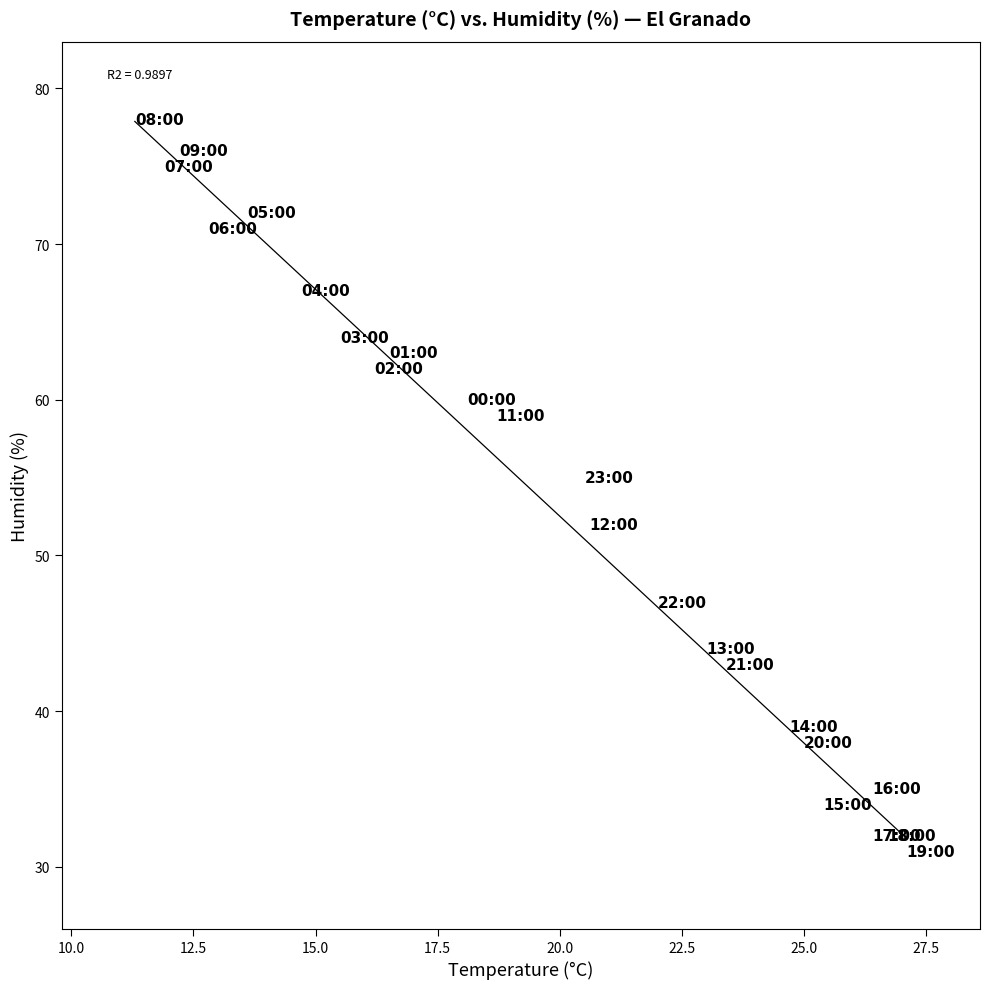

What Y value in the scatter plot is closest to 54?

55